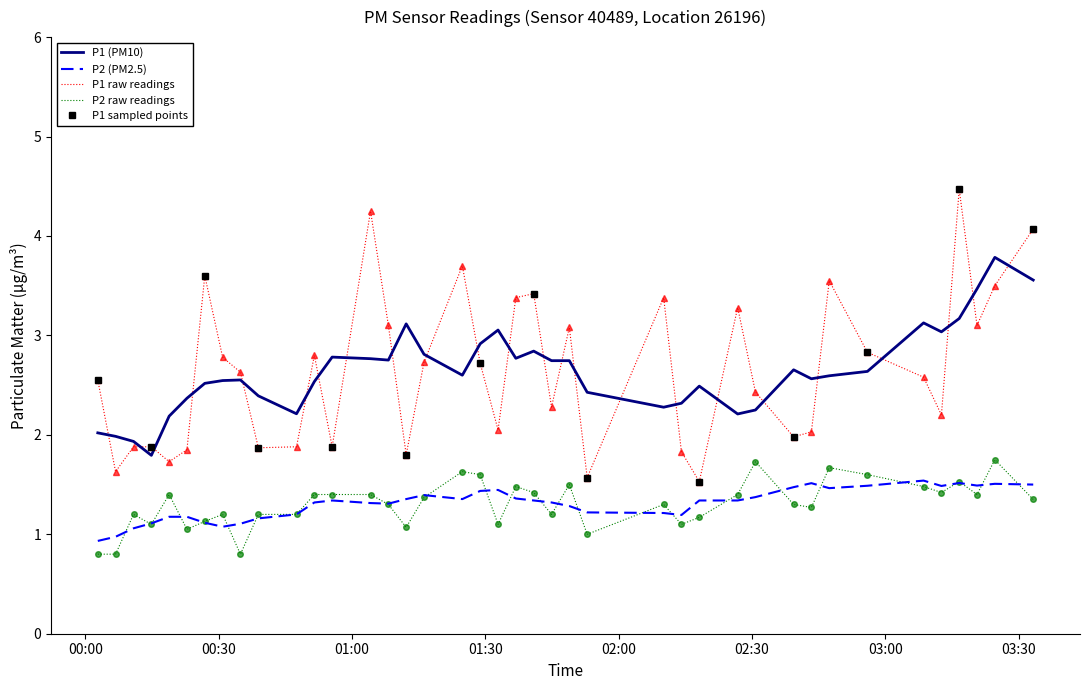

What is the spread (max minus min) of values at 2023-04-20T02:26:46?

1.9